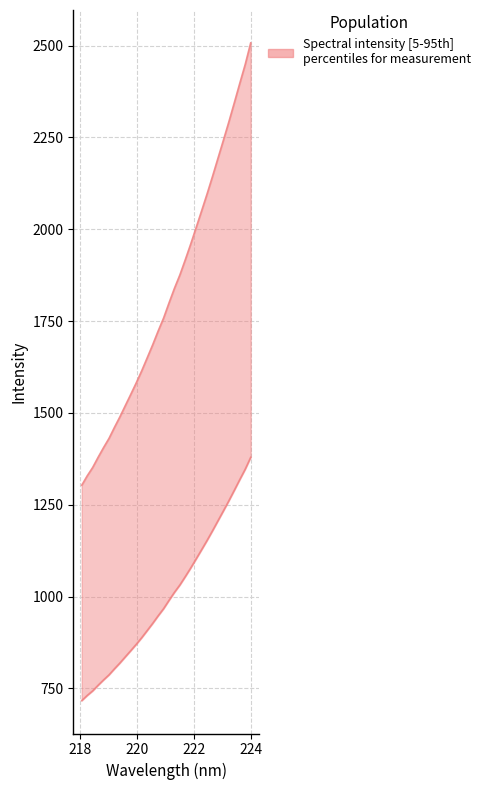

Which label corresponds to the largest value in the chart?

223.9802